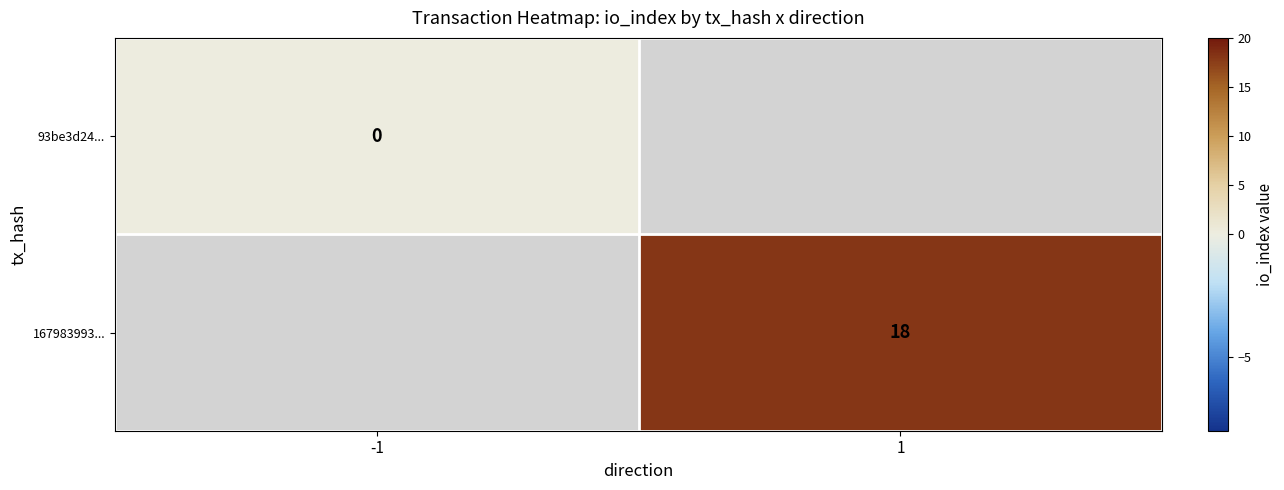

How many positive values does the 167983993... series have?

1